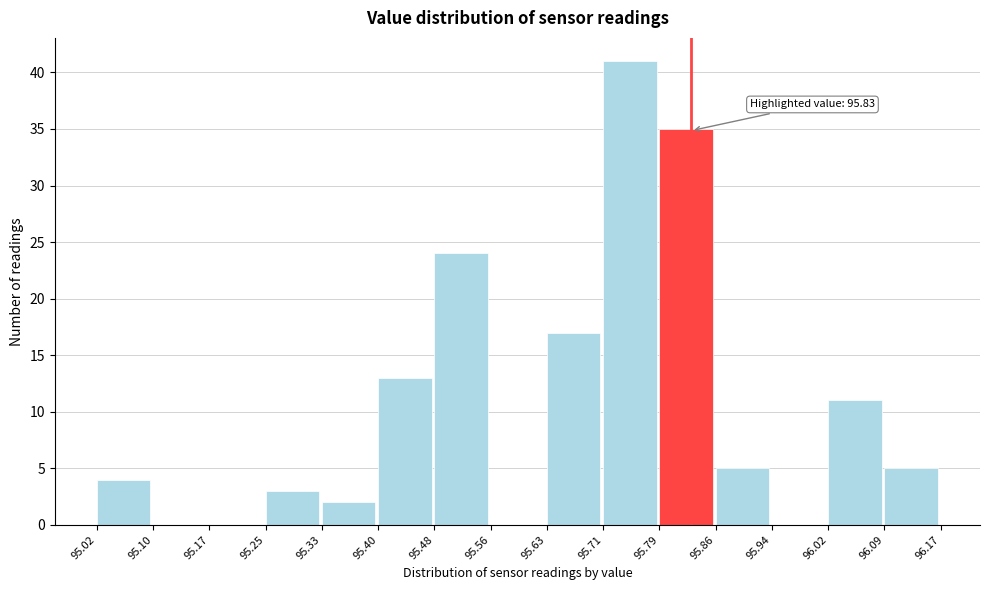

Which range on the x-axis has the tallest bar?

95.71 to 95.79